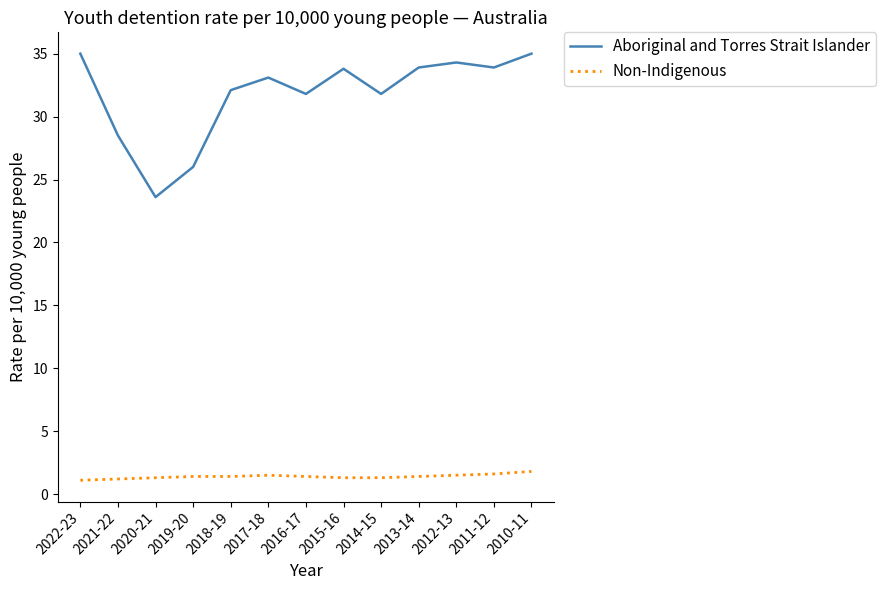

Rank the series by their maximum value, from highest to lowest.

Aboriginal and Torres Strait Islander, Non-Indigenous